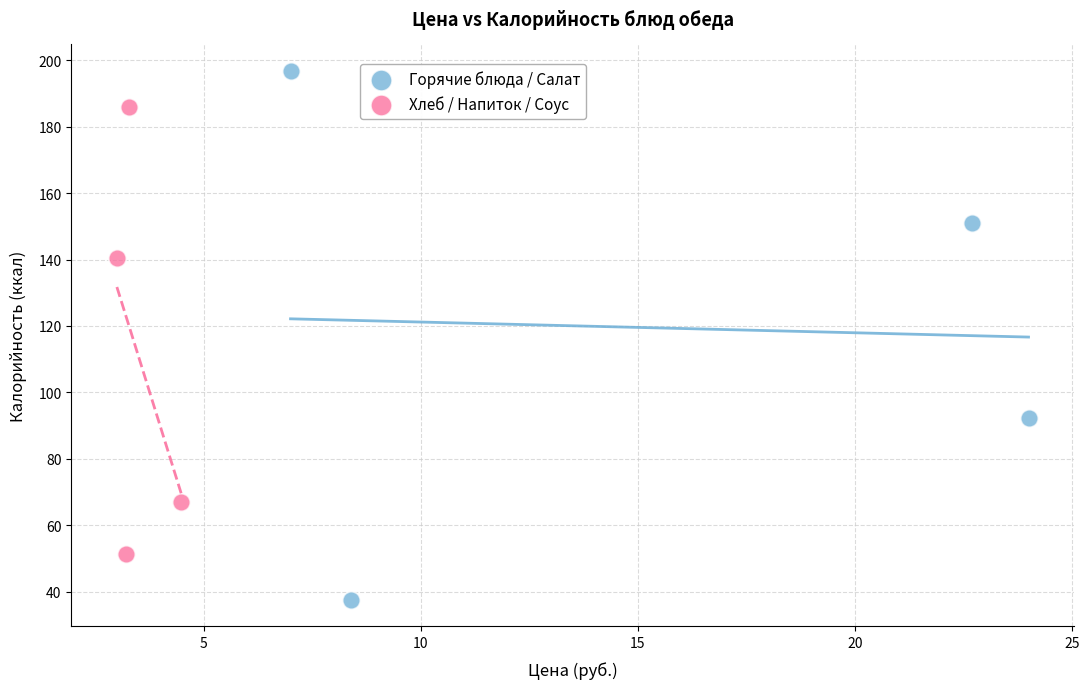

Which series contains the lowest Y value?

Горячие блюда / Салат